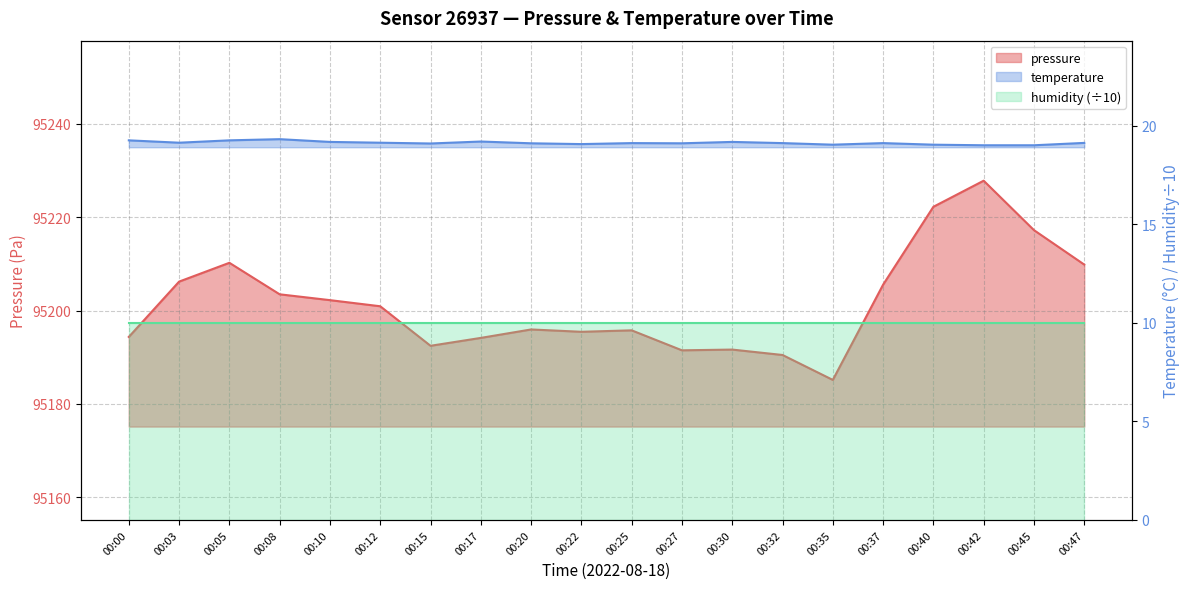

Which series has the largest range (max minus min)?

pressure